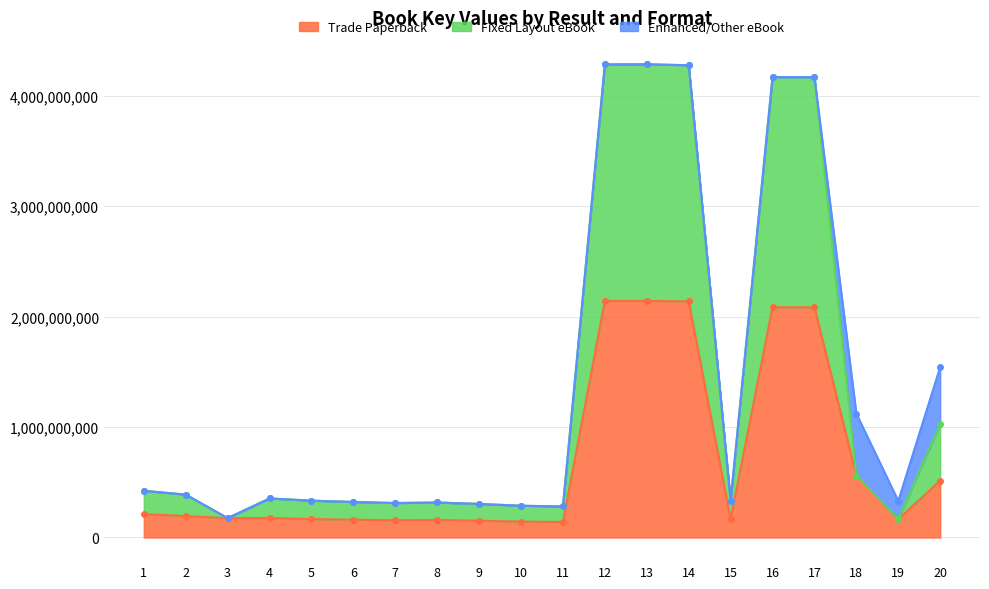

Does the chart display data point markers on the line(s)?

Yes